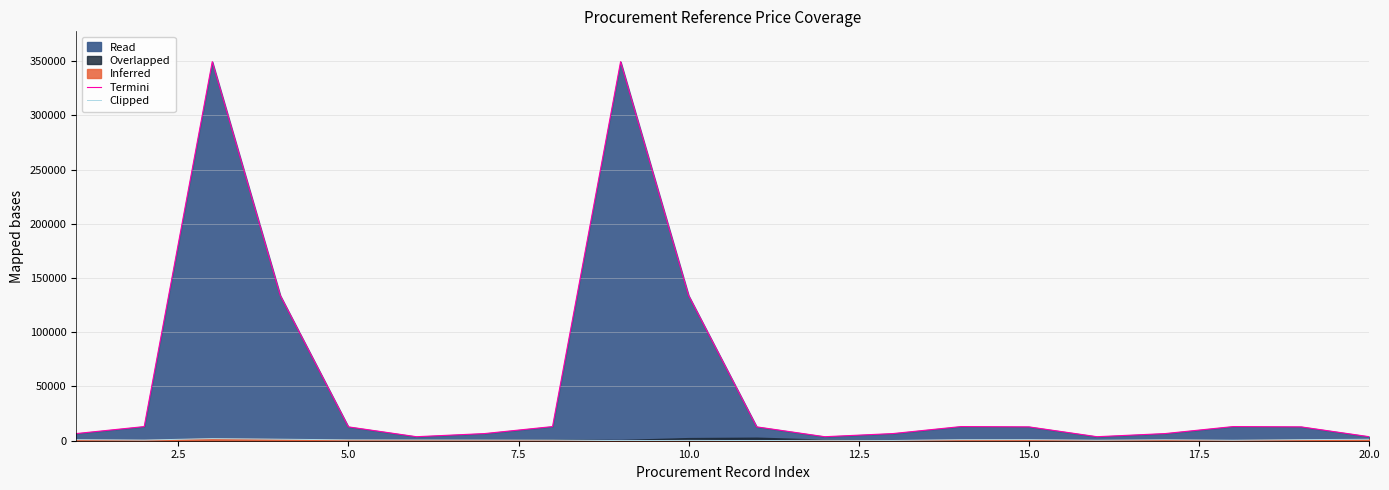

True or false: Termini has more than 1 interior local peaks.

True